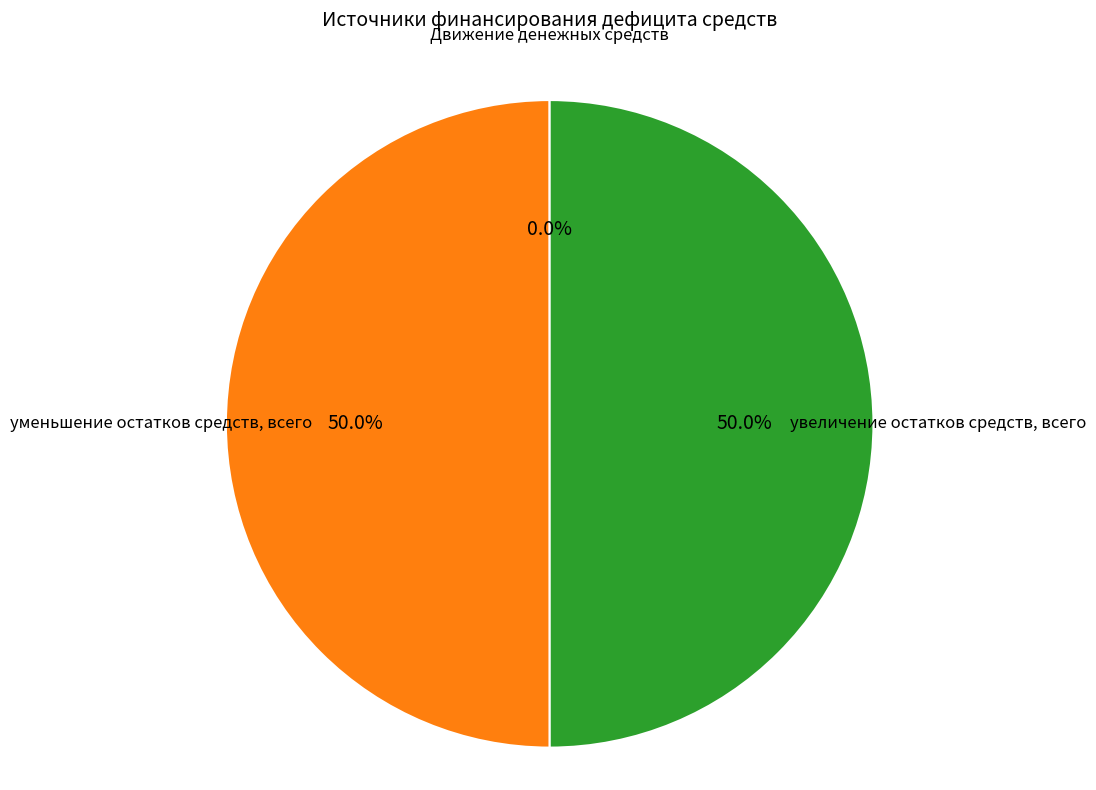

What is the ratio of the value at уменьшение остатков средств, всего to the value at увеличение остатков средств, всего?

1.0